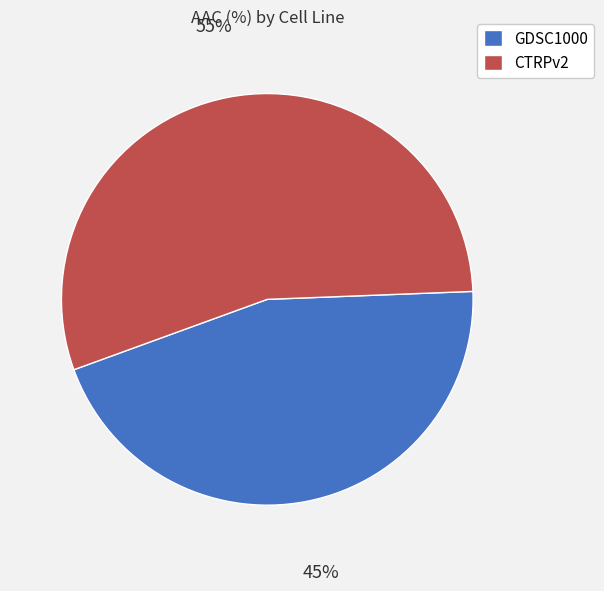

To the nearest percent, what is the average slice percentage?

50%